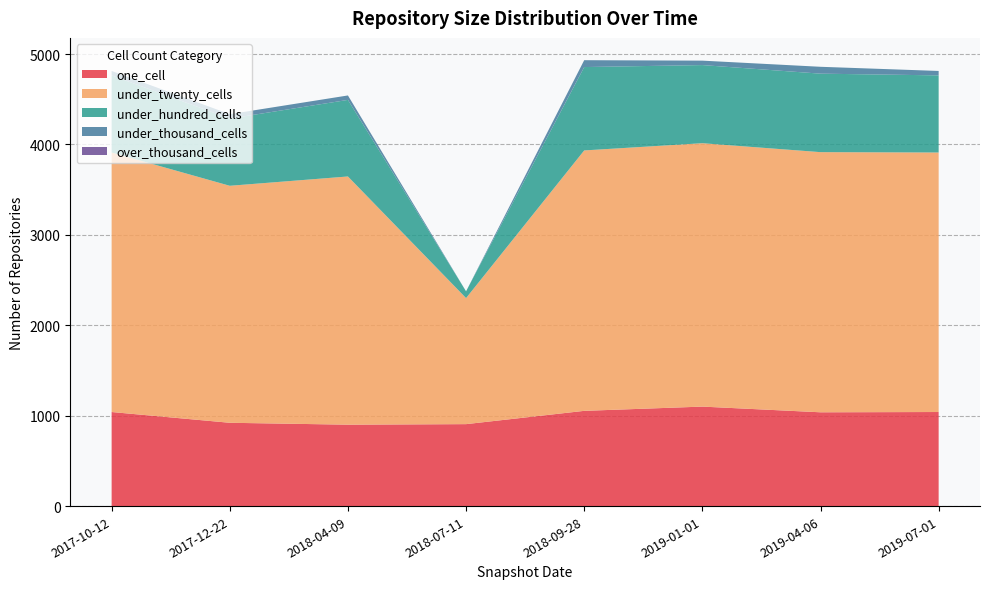

Reading left to right, what are all the values shown in this chart?

one_cell: 1041	922	901	907	1054	1101	1038	1041
under_twenty_cells: 2870	2621	2745	1394	2880	2913	2877	2870
under_hundred_cells: 853	743	847	75	922	864	868	853
under_thousand_cells: 49	49	49	0	76	49	76	49
over_thousand_cells: 0	0	0	0	0	0	0	0